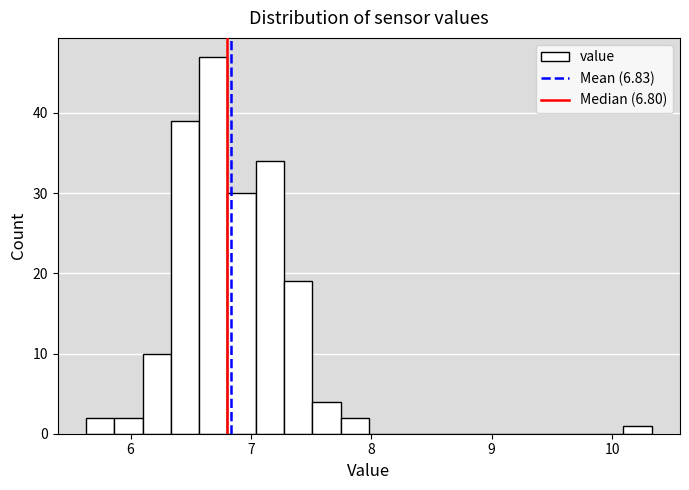

Read against the x-axis, roughly where is the centre of the tallest bar?

6.7